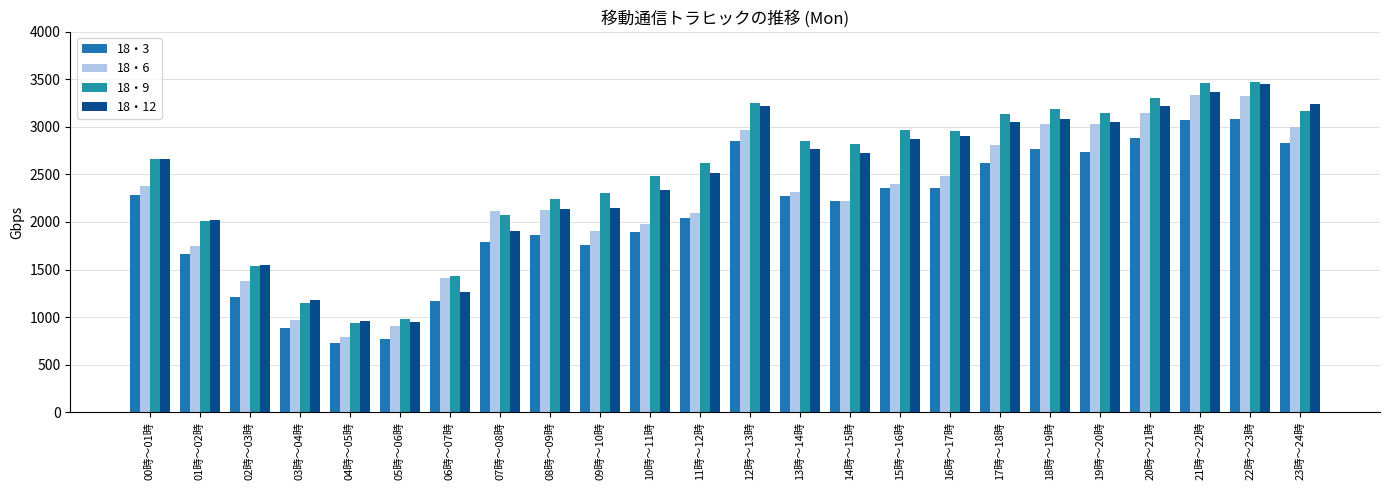

What are all the series names shown in the legend?

18・3, 18・6, 18・9, 18・12